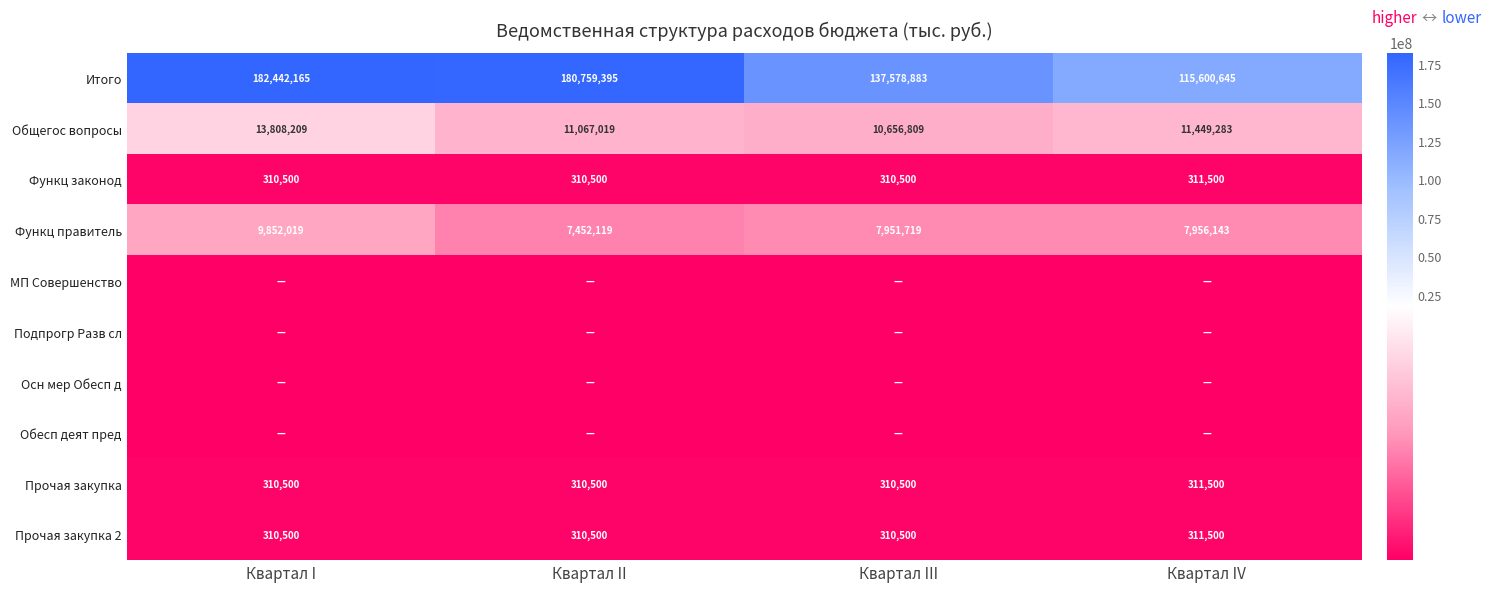

What is the total value across all series at Квартал I?

207033892.9